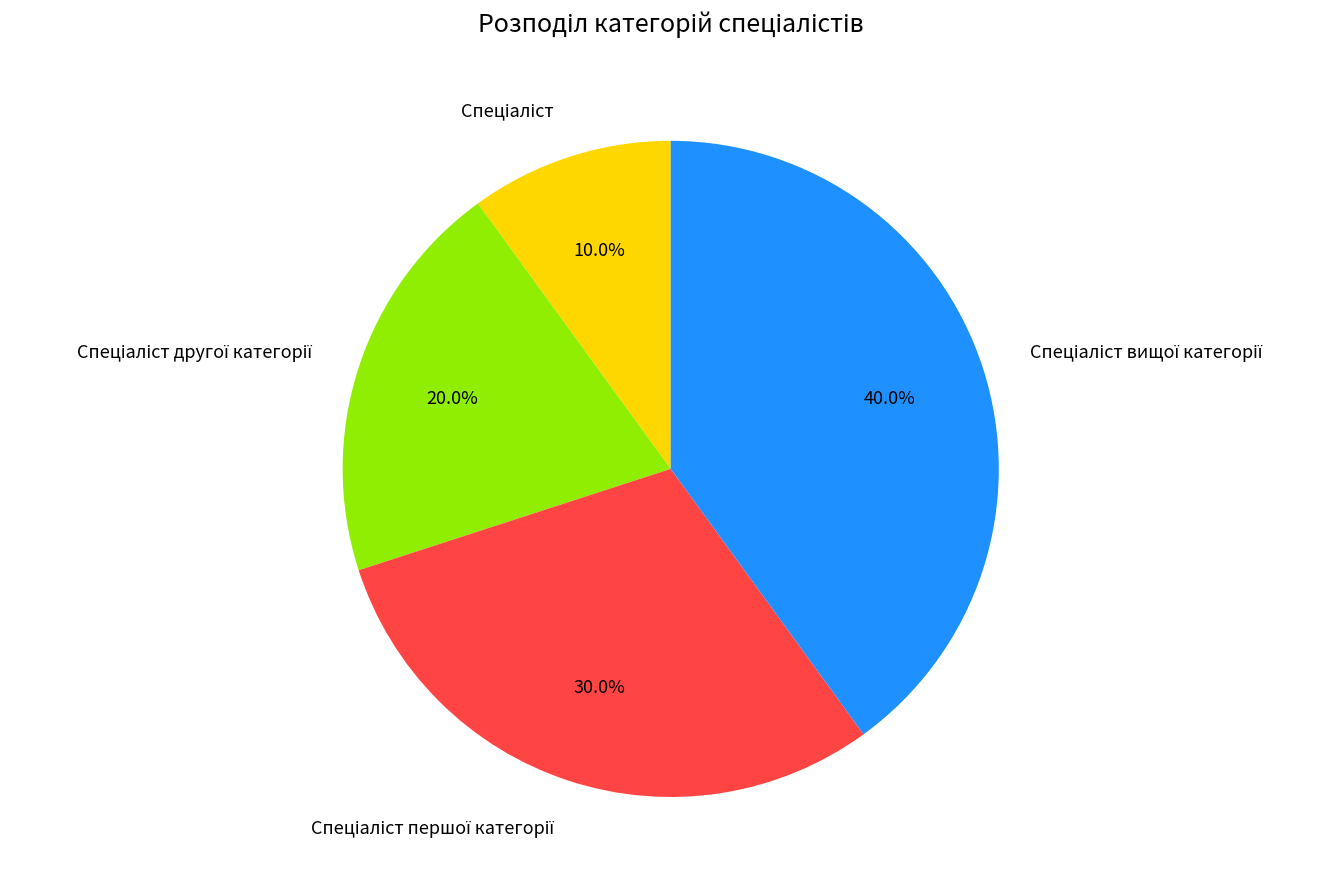

Is there any slice that represents more than half of the pie?

No